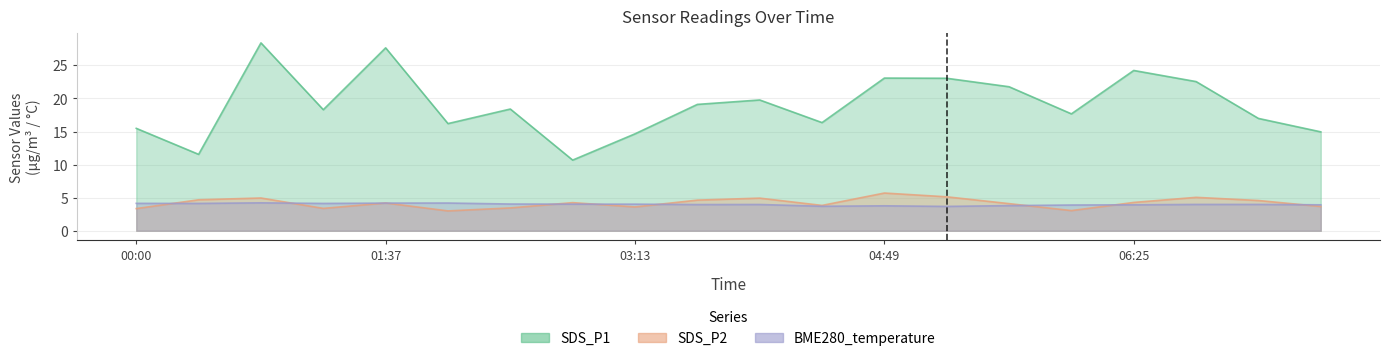

How many lines are shown in the chart?

3